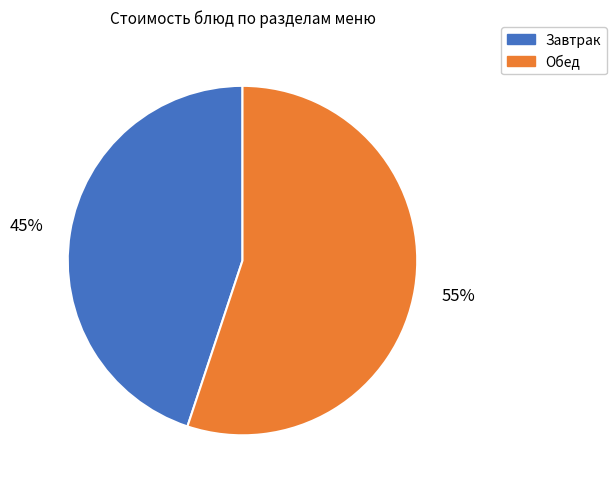

To the nearest percent, what is the difference between the largest and smallest slice percentages?

10%